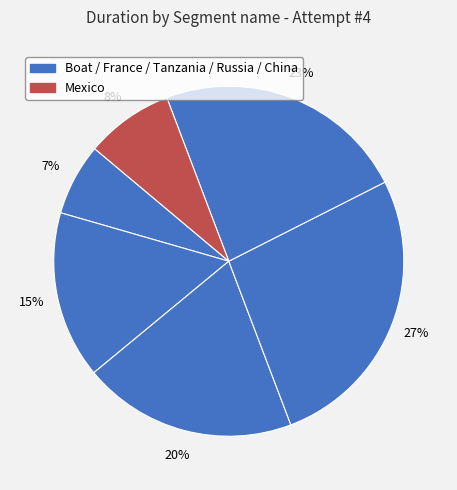

How many segments does this pie chart have?

6